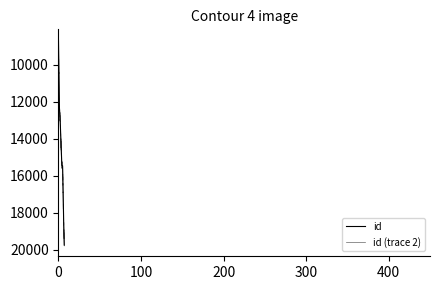

Reading left to right, transcribe all the data shown in this chart.

8662	12204	12929	14202	15438	15456	18006	19734